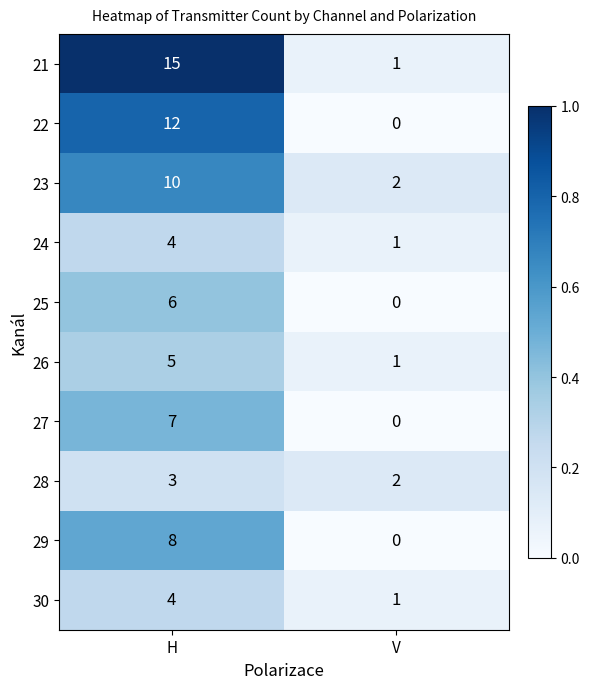

Rank the categories by 28 value from highest to lowest.

H, V